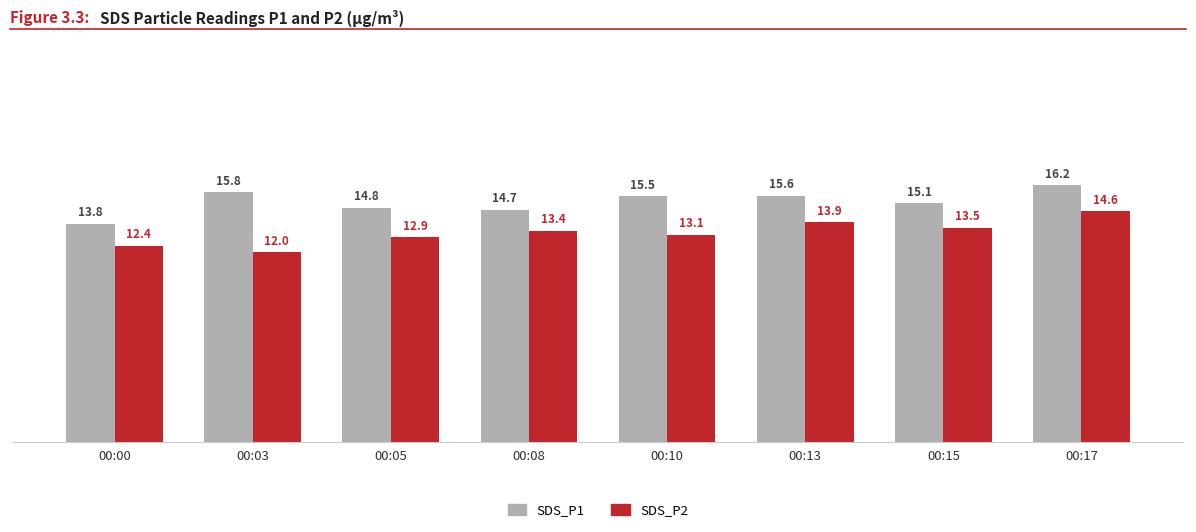

What is the value of the SDS_P1 bar at the 2nd from the left?

15.8